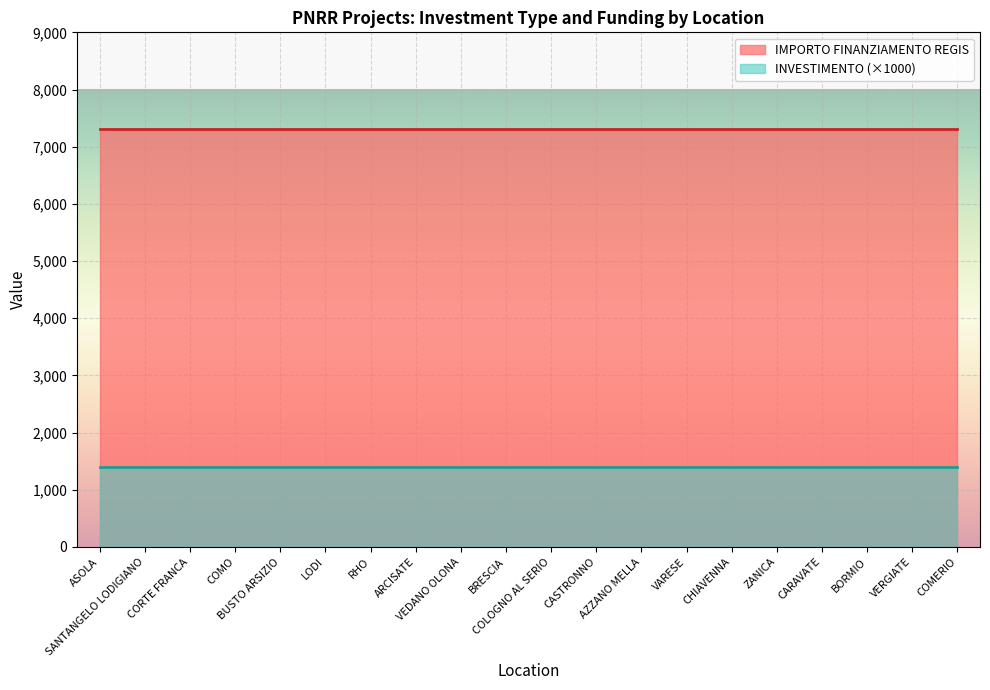

Which series has the largest range (max minus min)?

INVESTIMENTO